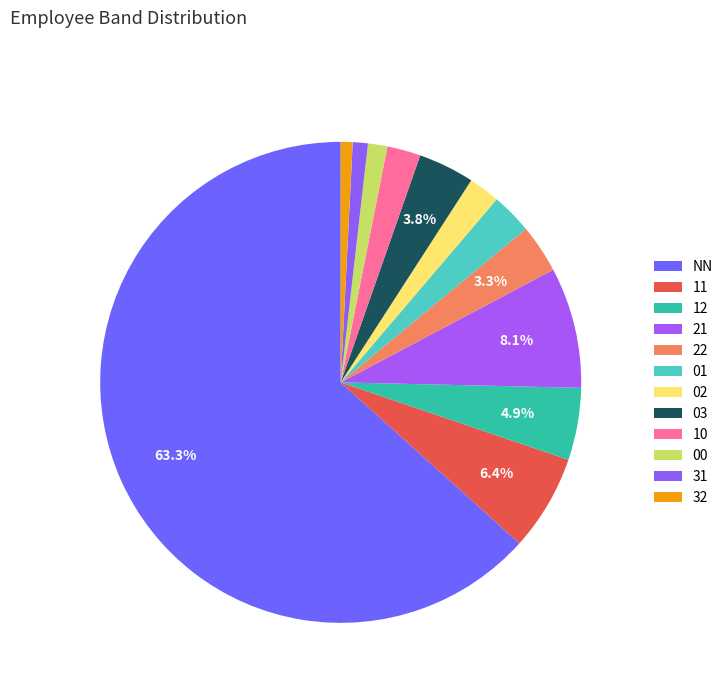

Count the number of slices in the pie.

12